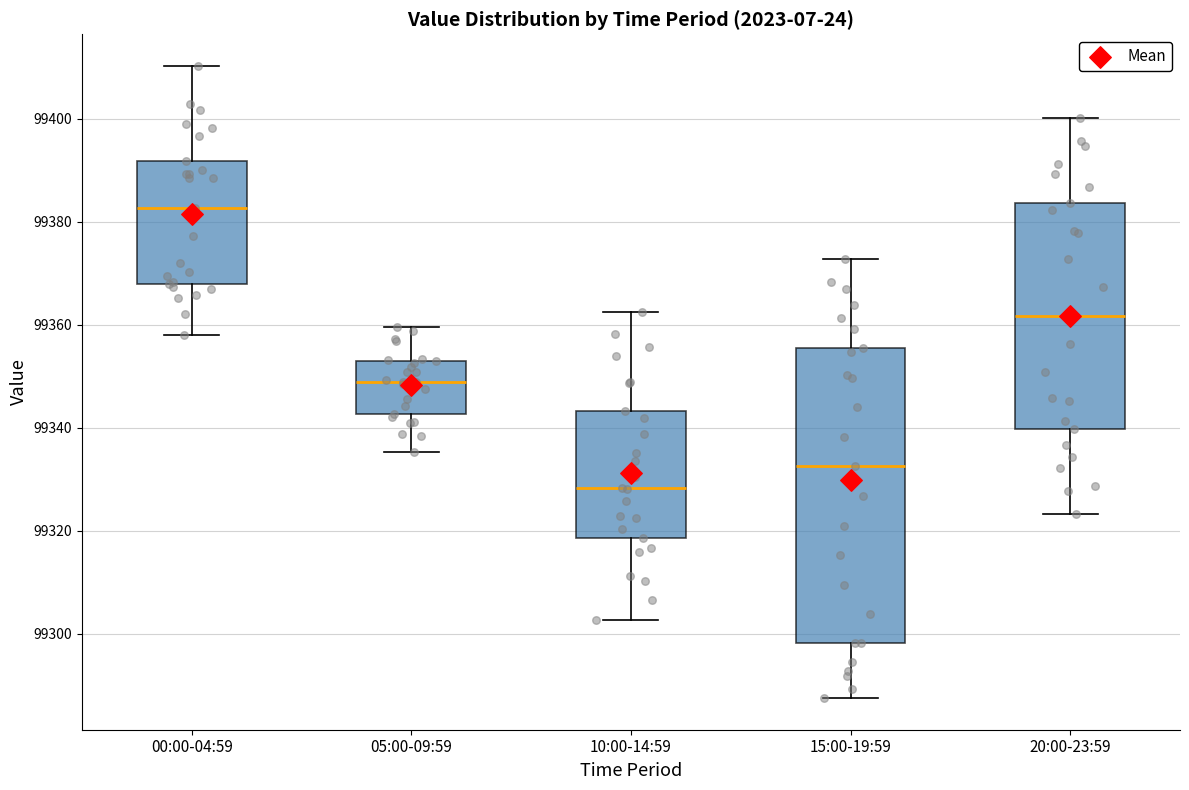

Where is the lower edge of the box for 10:00-14:59 on the y-axis? The values are not printed on the chart, so give them approximately, as read against the axis.

99318